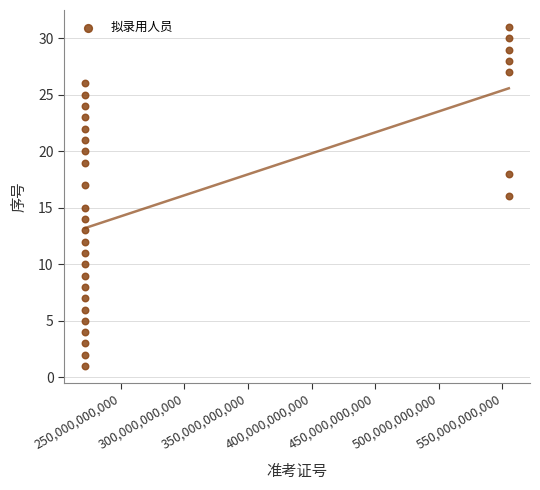

What is the range of Y values (max minus min)?

30